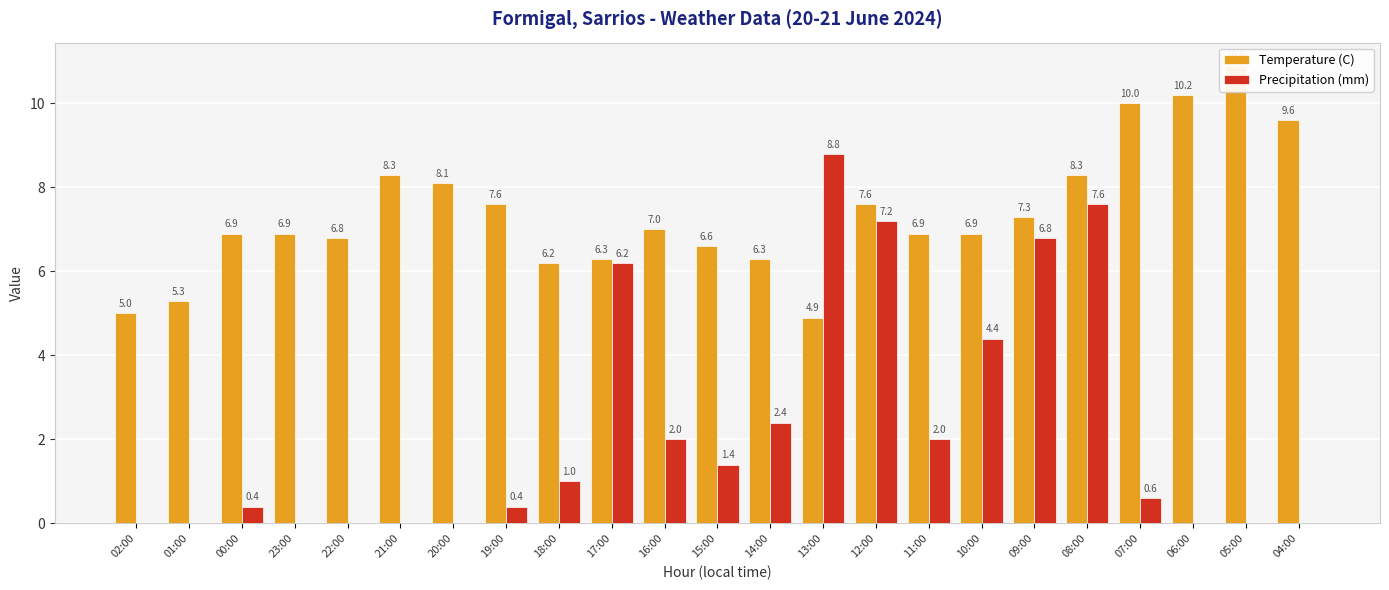

What is the total value across all series at 19:00?

8.0